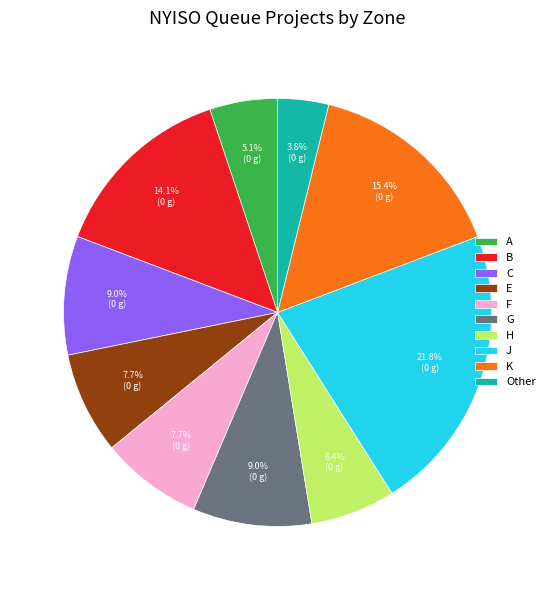

True or false: K accounts for 15% of the total.

True